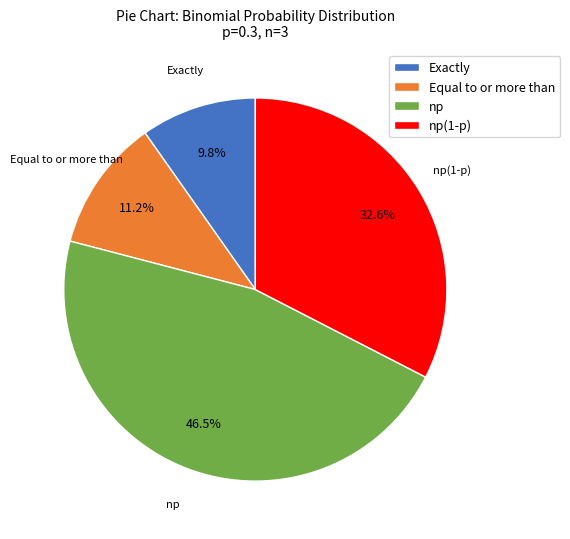

What percentage is the Equal to or more than slice, to the nearest percent?

11%